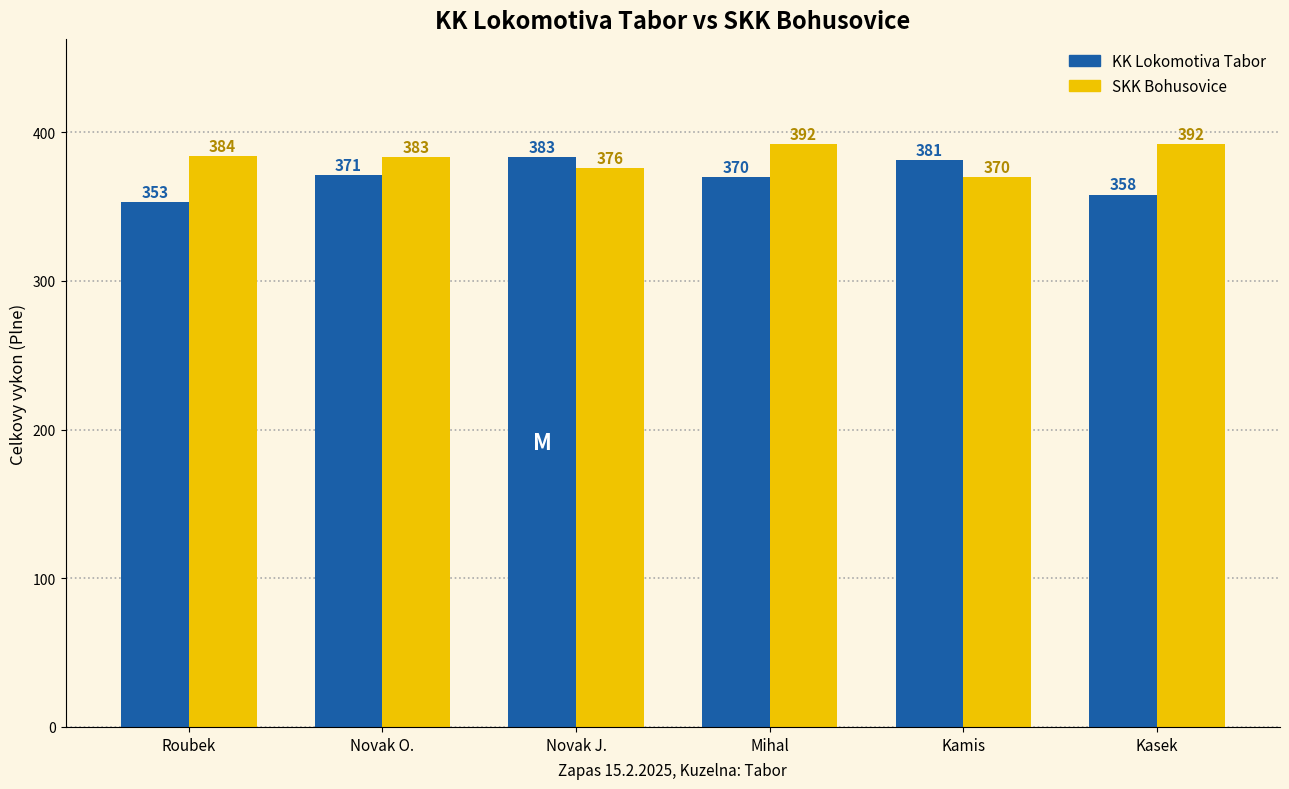

What is the label of the 1st bar from the right?

Kasek